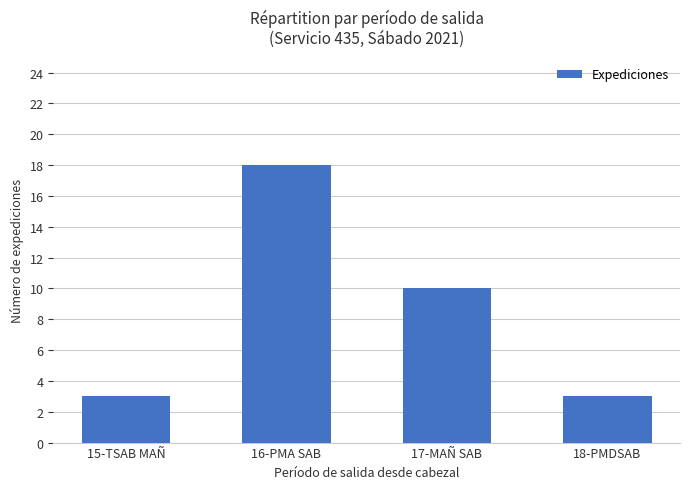

Does the chart contain any negative values?

No